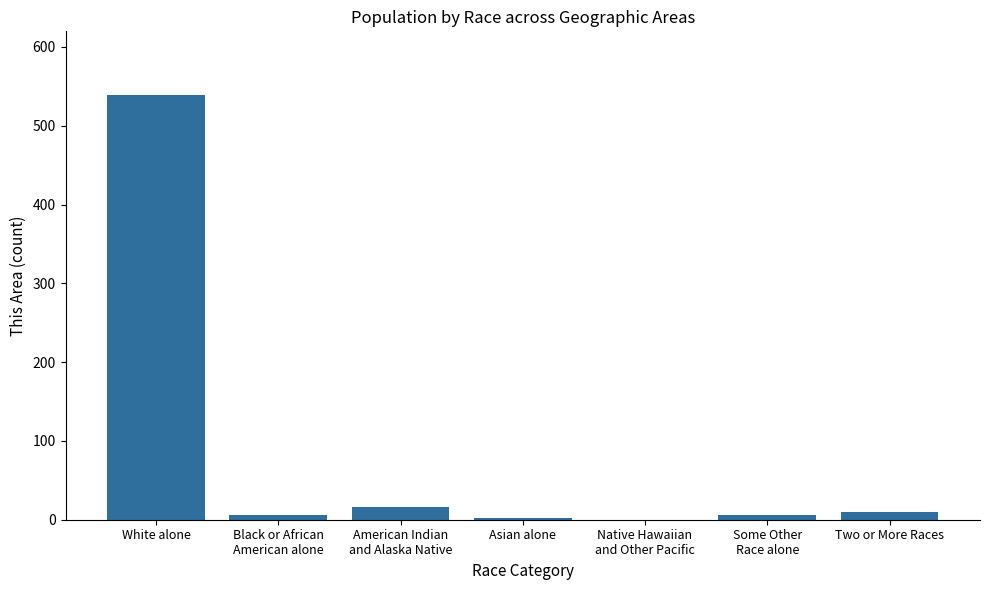

What is the greatest value displayed?

539